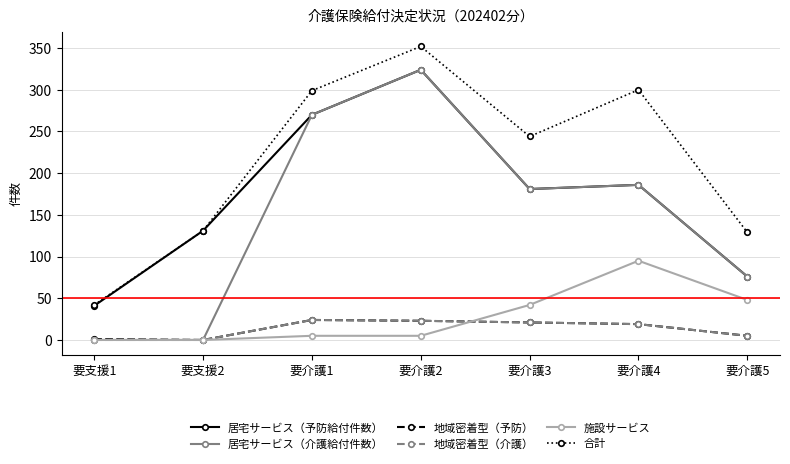

At how many categories does at least one series exceed 253?

3